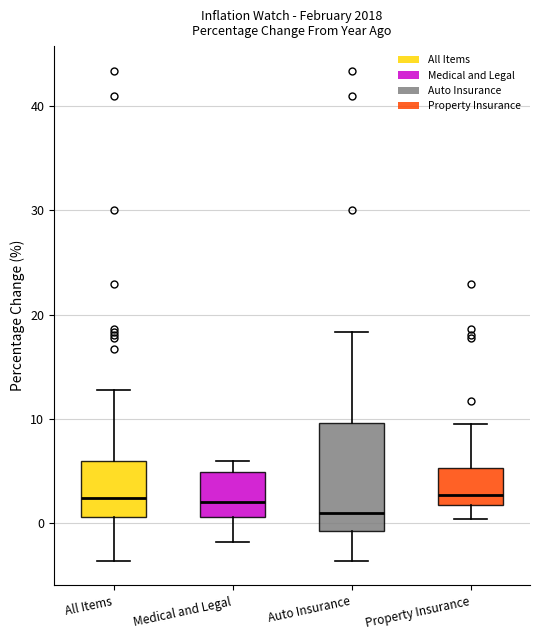

Reading left to right, read every box against the y-axis: the position of its median line, the range the box covers, and the ends of its whiskers. The values are not printed on the chart, so give them approximately, as read against the axis.

All Items: median 2, box 1 to 6, whiskers -4 to 13
Medical and Legal: median 2, box 1 to 5, whiskers -2 to 6
Auto Insurance: median 1, box -1 to 10, whiskers -4 to 18
Property Insurance: median 3, box 2 to 5, whiskers 0 to 10